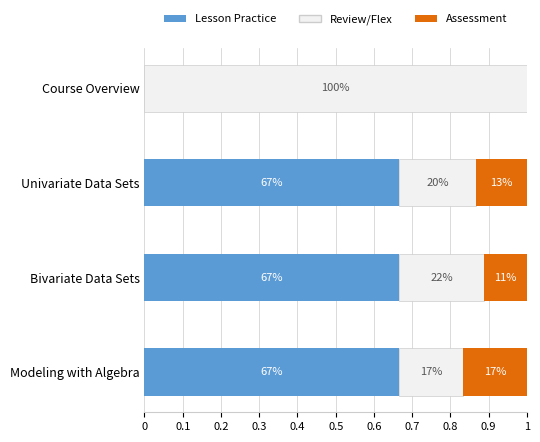

What are all the series names shown in the legend?

Lesson Practice, Review/Flex, Assessment